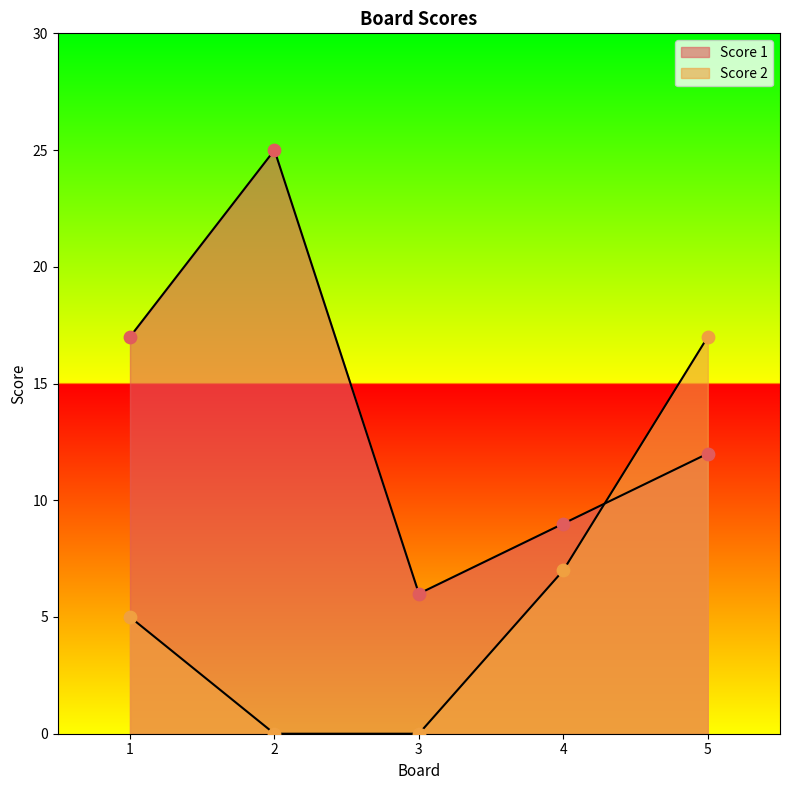

What are all the series names shown in the legend?

Score 1, Score 2